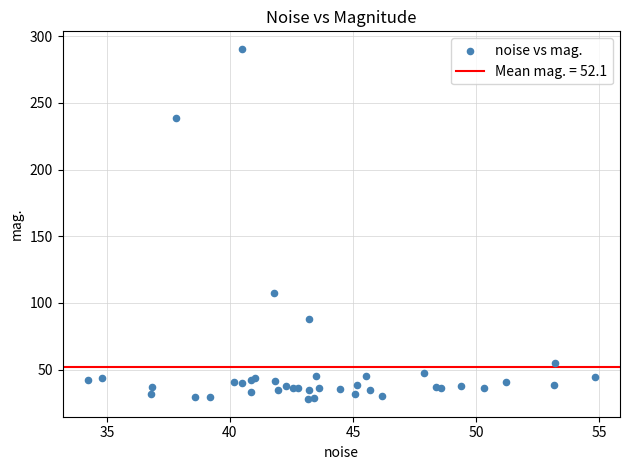

What Y value in the scatter plot is closest to 159?

107.3